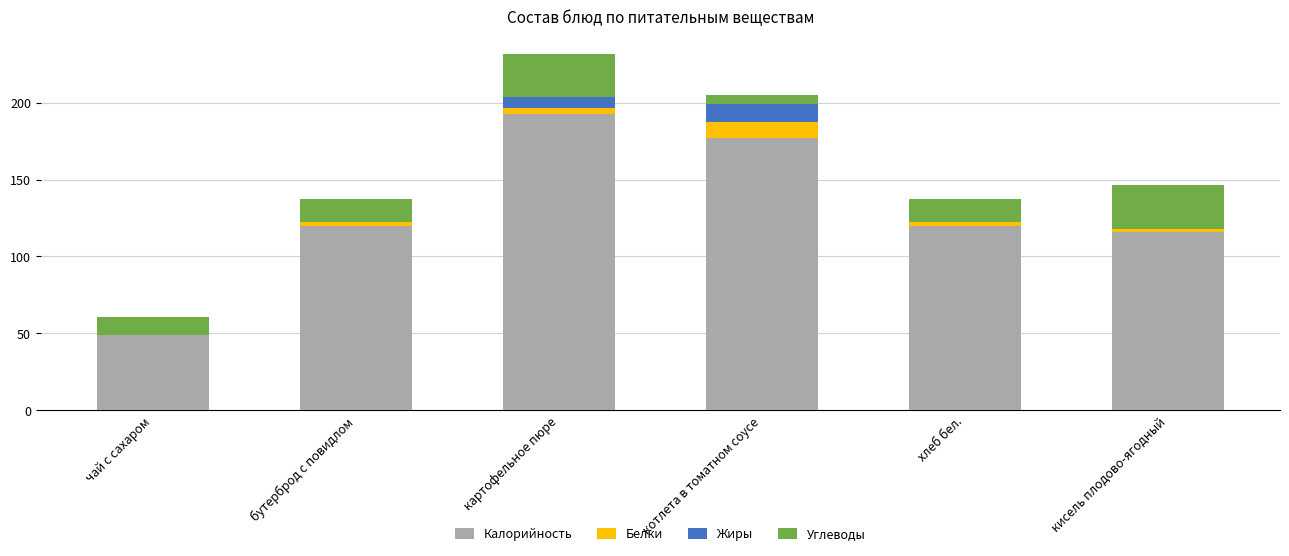

At which category is the sum across all series the highest?

картофельное пюре